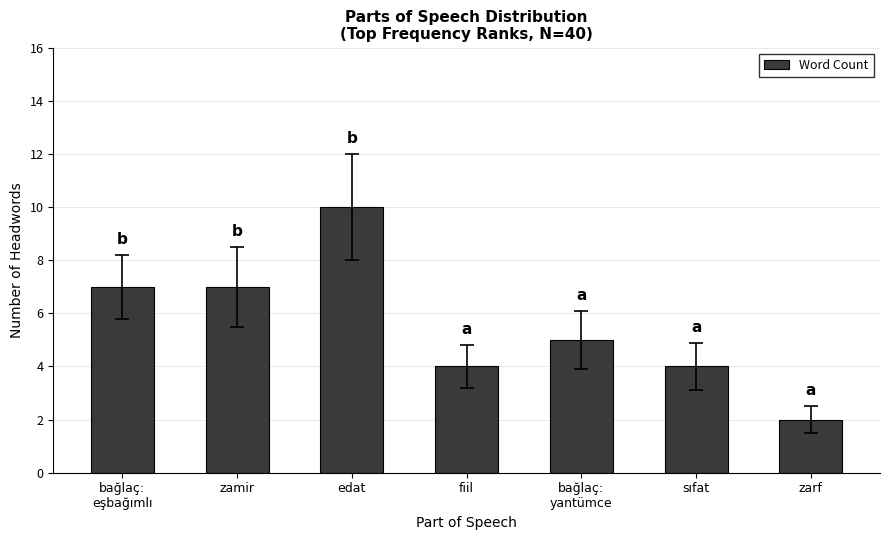

What is the label of the 6th bar from the right?

zamir